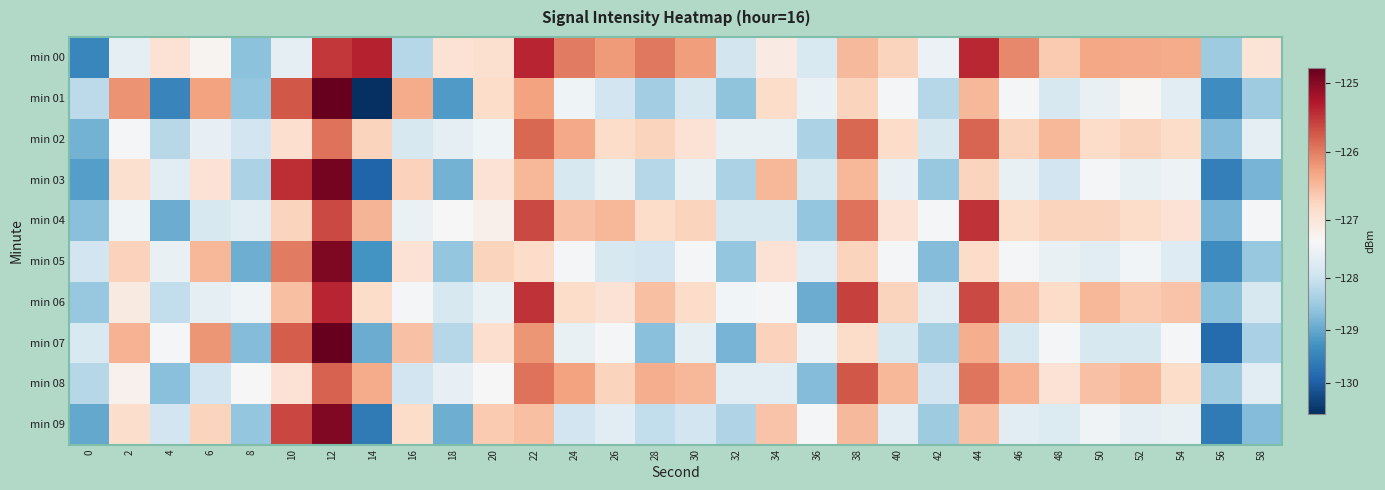

How many distinct data groups are displayed?

10